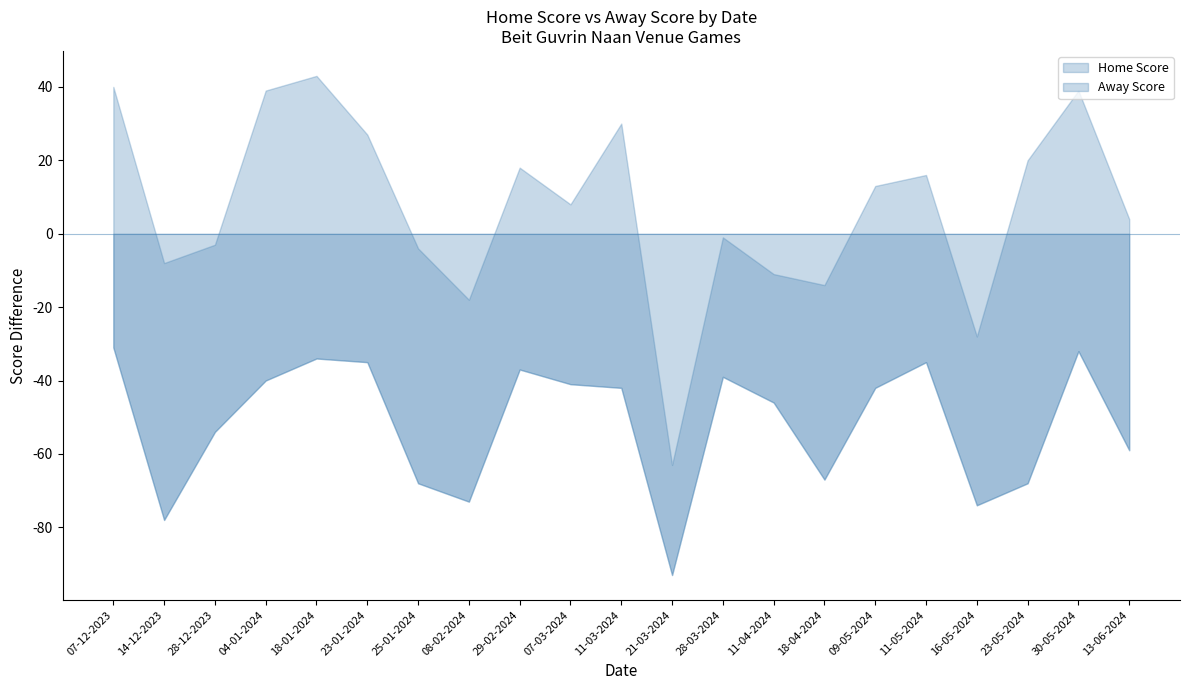

In Home Score, how many points are higher than both neighbors (excluding endpoints)?

6